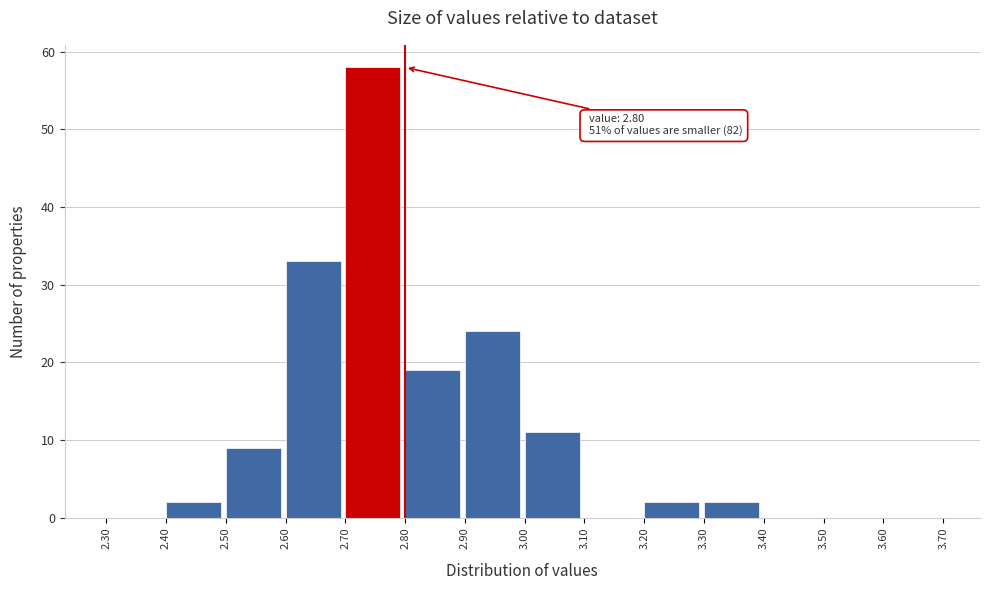

Over which range of the x-axis is the bar tallest?

2.70 to 2.80